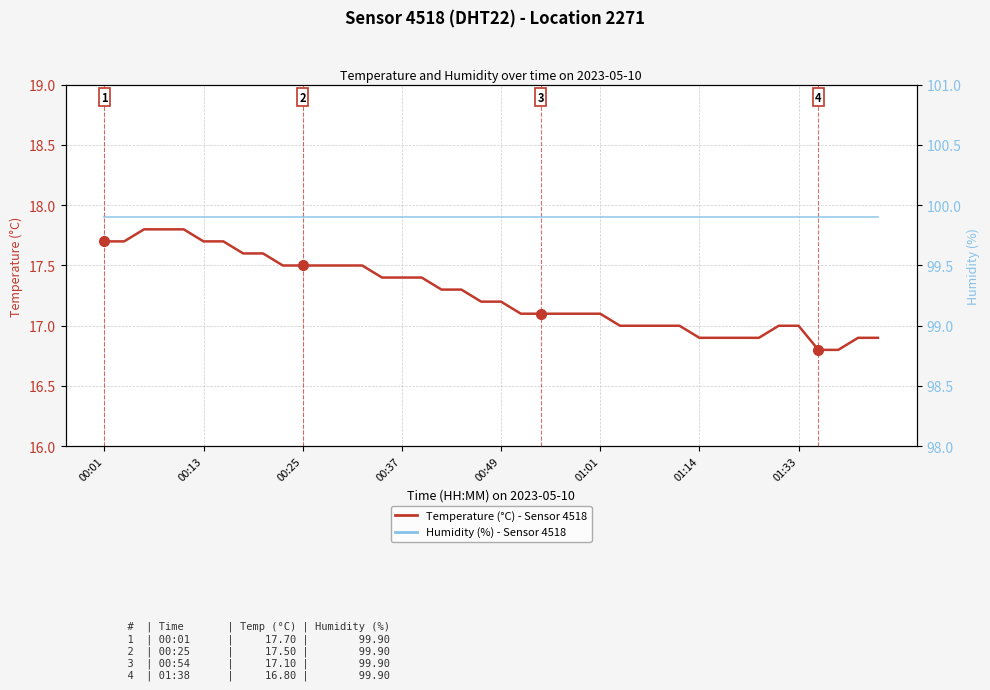

Which series has the largest total across all categories?

Humidity (%)